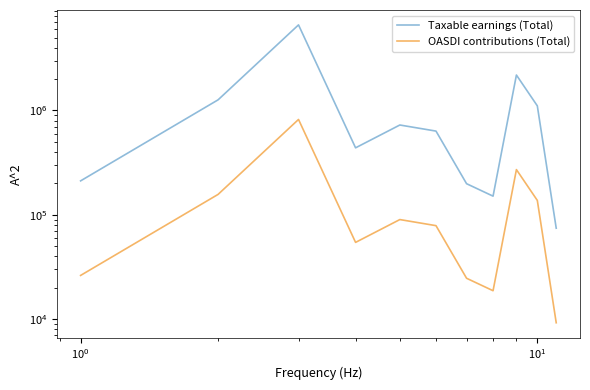

Which series has the largest range (max minus min)?

Taxable earnings (Total)